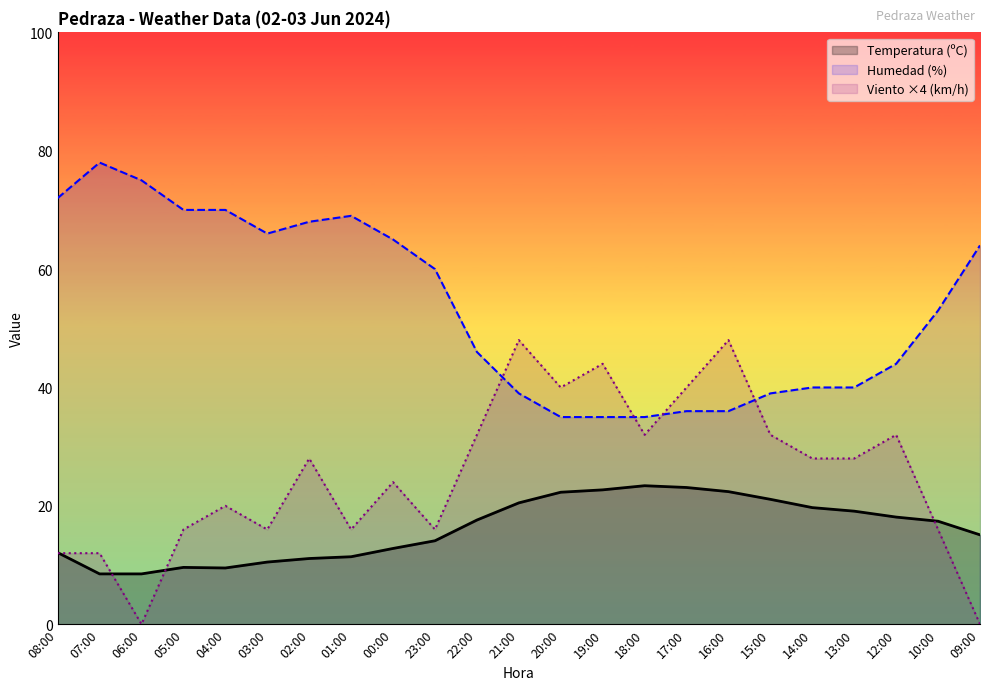

Which has a higher value, 10:00 or 18:00?

18:00